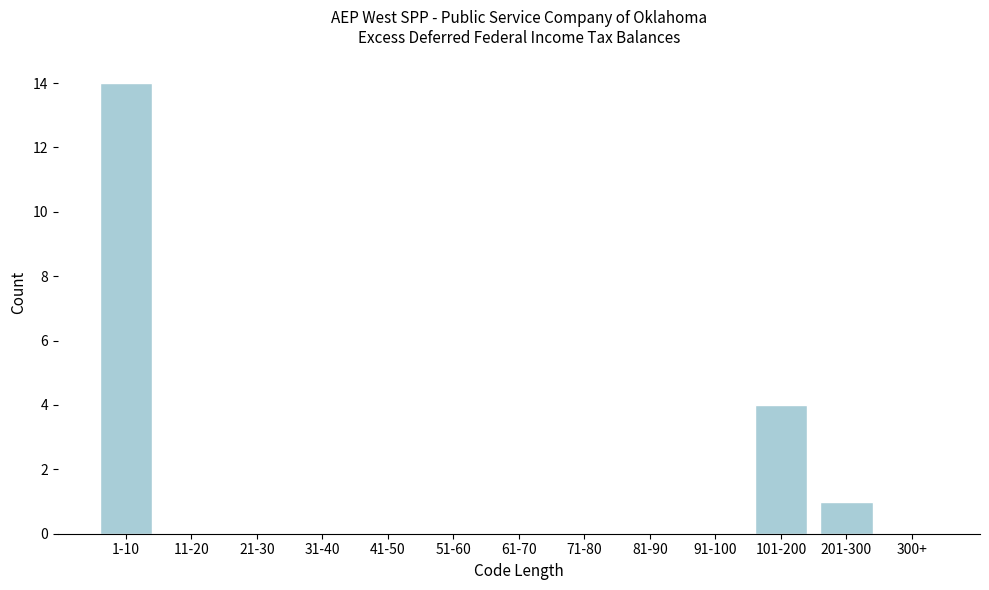

Reading right to left, list all the values displayed in this chart.

300+=0	201-300=1	101-200=4	91-100=0	81-90=0	71-80=0	61-70=0	51-60=0	41-50=0	31-40=0	21-30=0	11-20=0	1-10=14